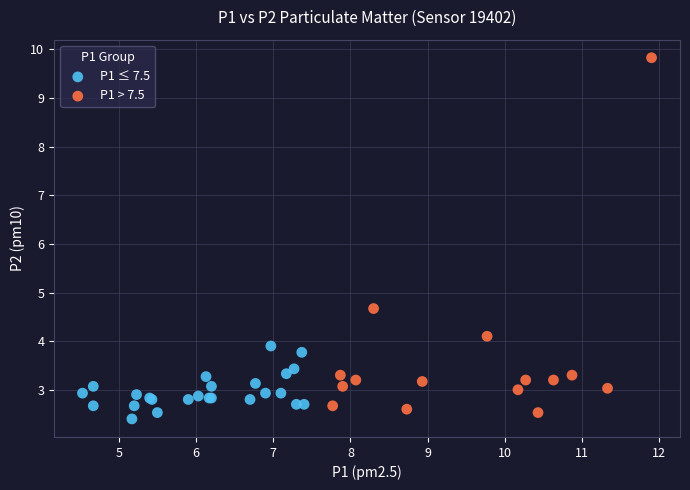

Which series has the largest Y range (max minus min)?

P1 > 7.5